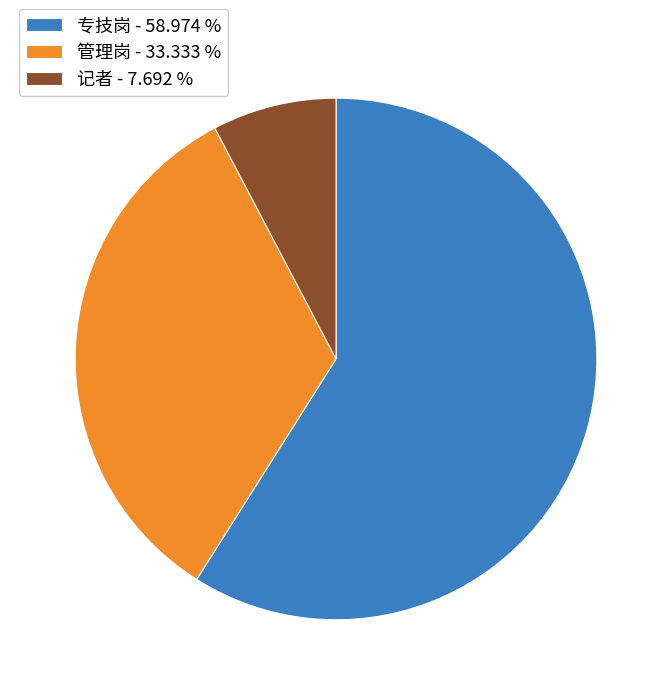

Rank the categories by value from highest to lowest.

专技岗 - 58.974 %, 管理岗 - 33.333 %, 记者 - 7.692 %